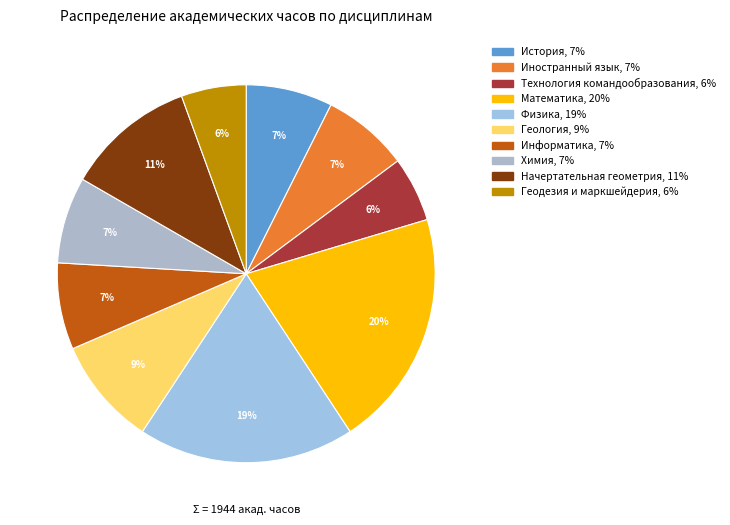

True or false: Физика accounts for 19% of the total.

True